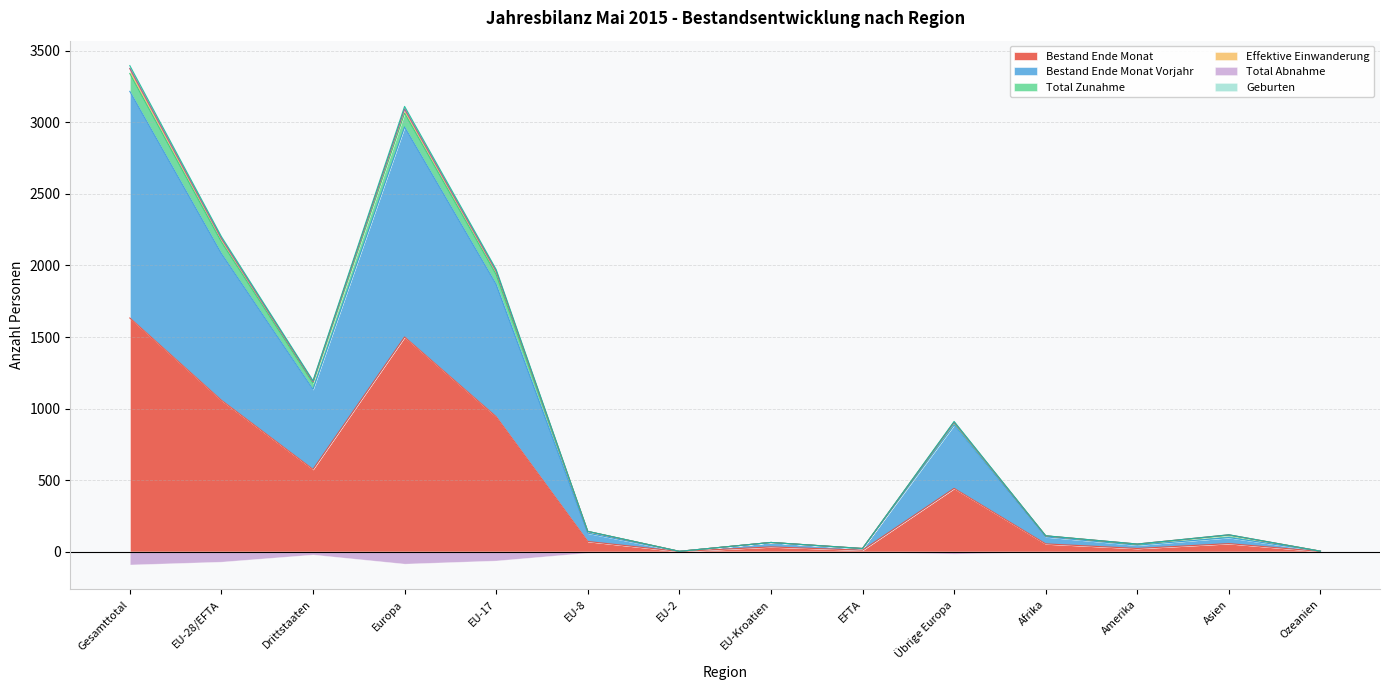

The value of Bestand Ende Monat at Europa is 1500. True or false?

True